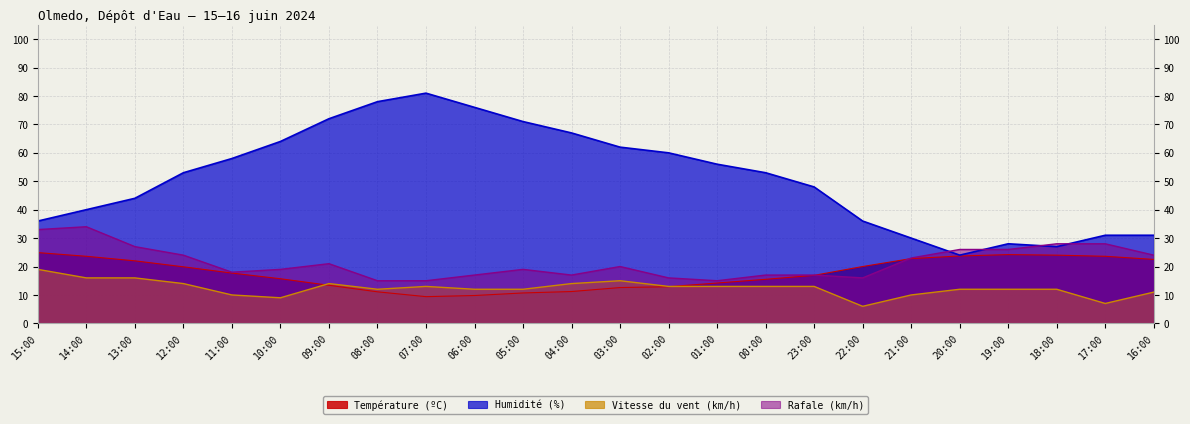

What is the highest value of the Rafale (km/h) series?

34.0